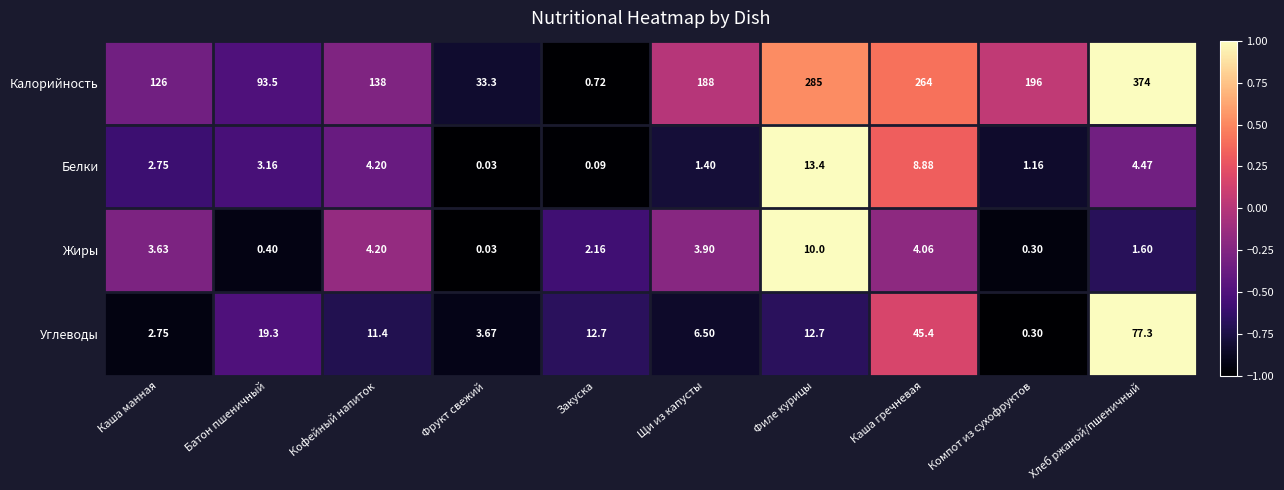

Which series has the largest total across all categories?

Калорийность